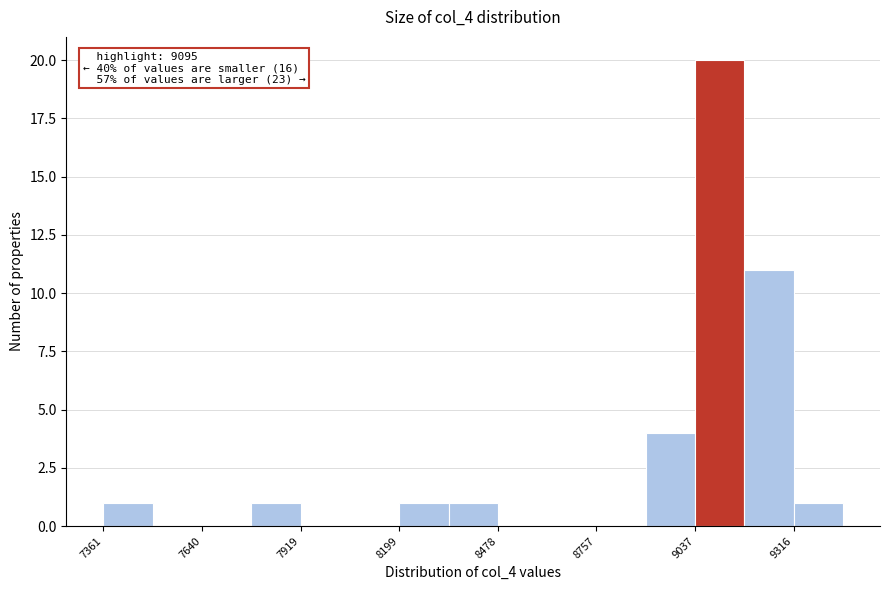

Around what value on the x-axis is the tallest bar? Give the approximate position of its centre, as read against the axis.

9100